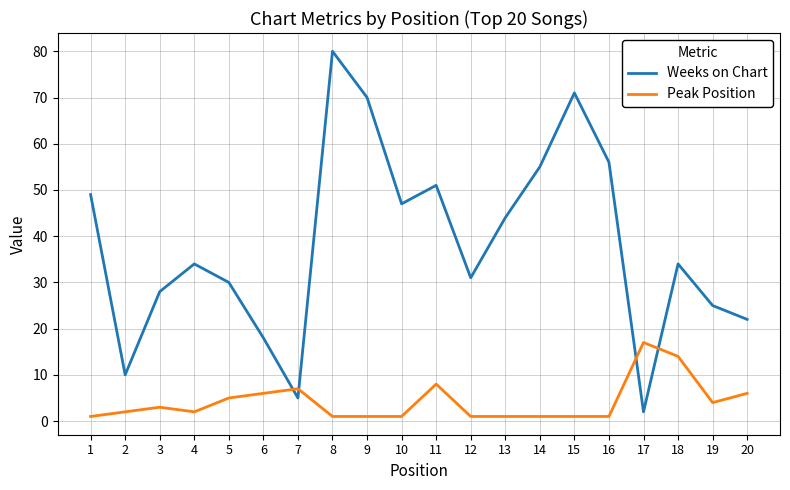

Read the Weeks on Chart value at 4, to the nearest 5.

35